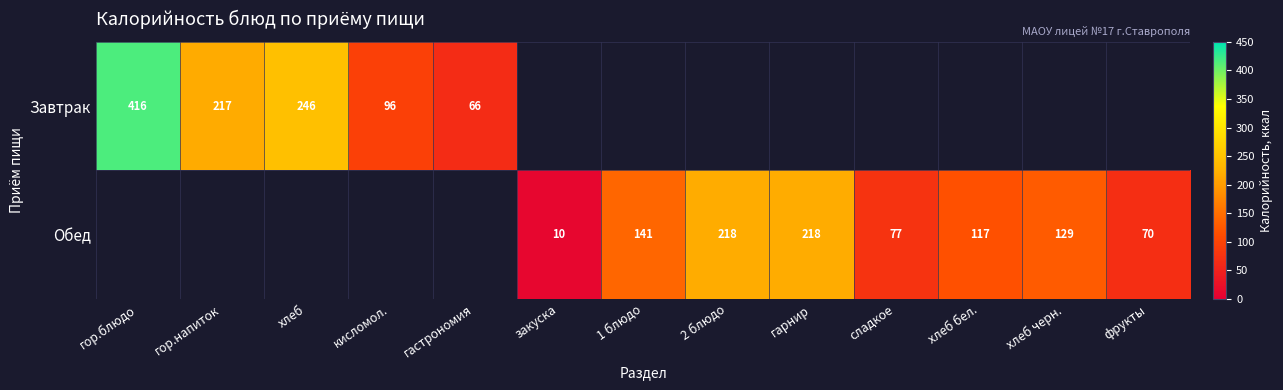

The Обед series shows 16.0 at сладкое. True or false?

False